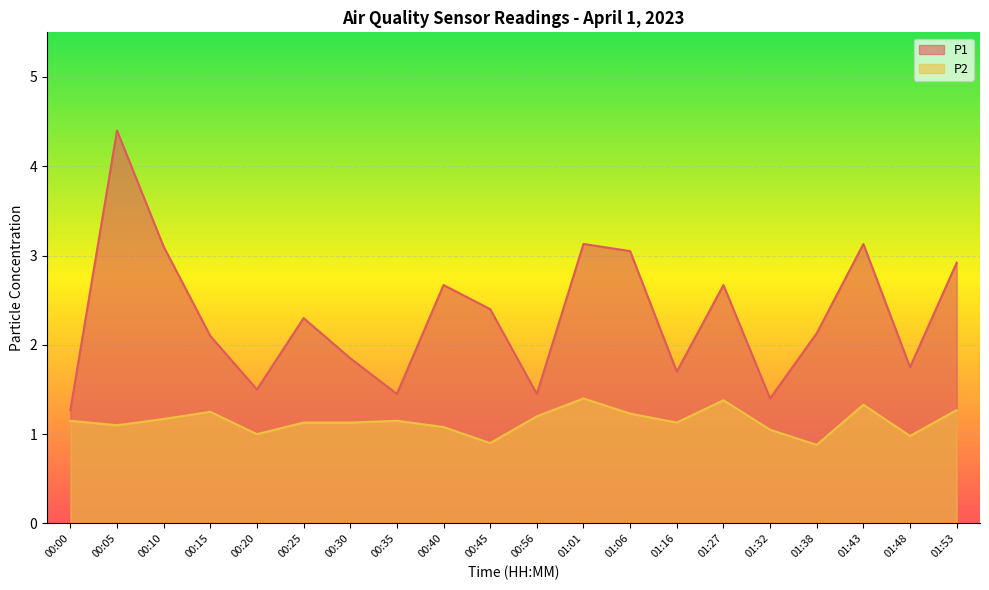

Reading right to left, transcribe all the data shown in this chart.

P1: 2.9	1.8	3.1	2.1	1.4	2.7	1.7	3.0	3.1	1.4	2.4	2.7	1.4	1.9	2.3	1.5	2.1	3.1	4.4	1.3
P2: 1.3	1.0	1.3	0.9	1.1	1.4	1.1	1.2	1.4	1.2	0.9	1.1	1.1	1.1	1.1	1.0	1.2	1.2	1.1	1.1